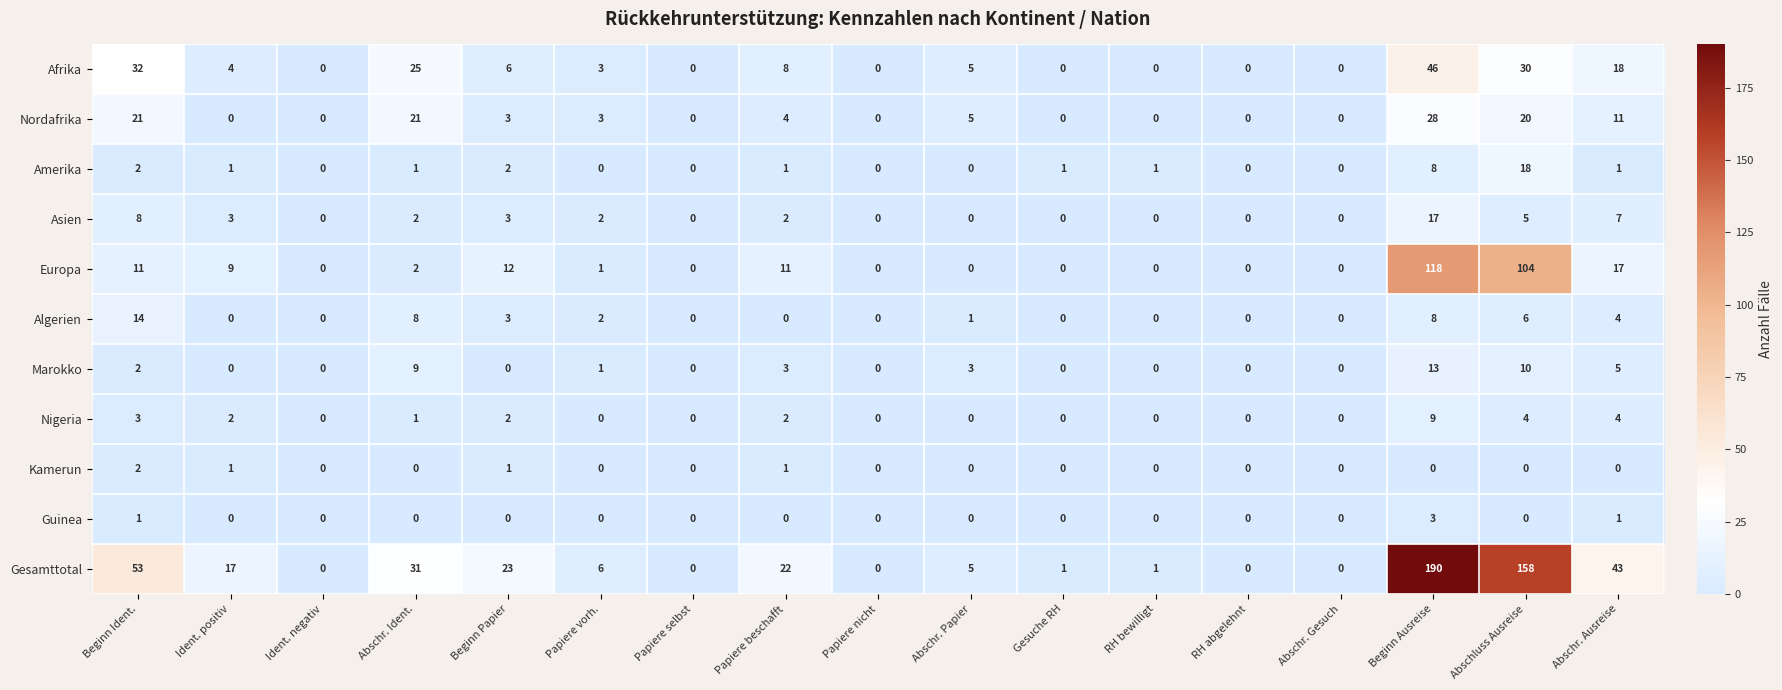

Which series changed the most between Beginn Papier and RH bewilligt?

Gesamttotal